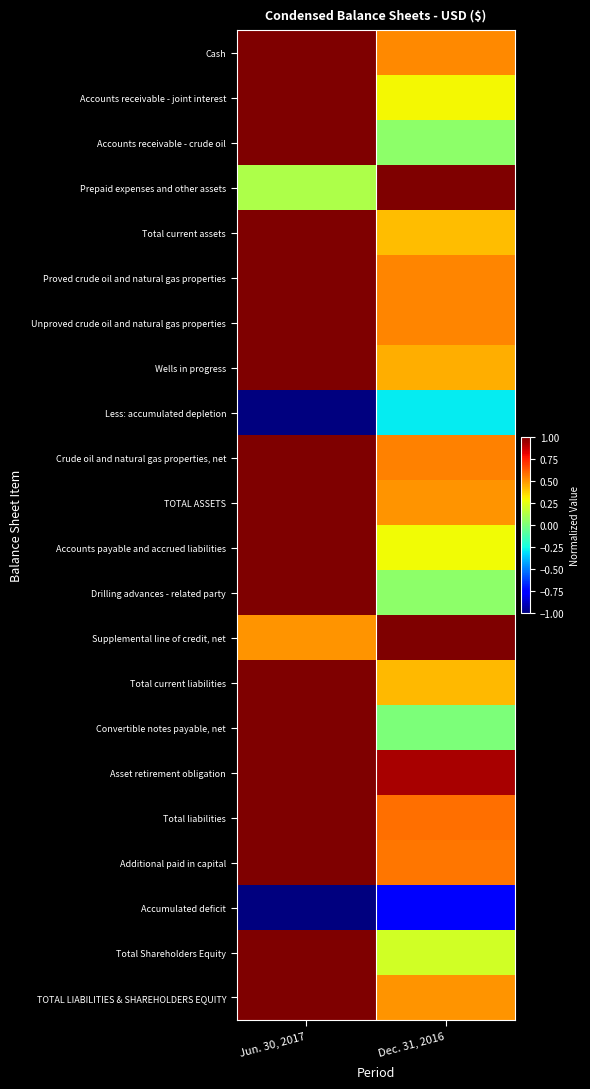

Reading left to right, extract all data points from this chart.

Cash: Jun. 30, 2017=1.0	Dec. 31, 2016=0.5
Accounts receivable - joint interest: Jun. 30, 2017=1.0	Dec. 31, 2016=0.3
Accounts receivable - crude oil: Jun. 30, 2017=1.0	Dec. 31, 2016=0.0
Prepaid expenses and other assets: Jun. 30, 2017=0.1	Dec. 31, 2016=1.0
Total current assets: Jun. 30, 2017=1.0	Dec. 31, 2016=0.4
Proved crude oil and natural gas properties: Jun. 30, 2017=1.0	Dec. 31, 2016=0.5
Unproved crude oil and natural gas properties: Jun. 30, 2017=1.0	Dec. 31, 2016=0.5
Wells in progress: Jun. 30, 2017=1.0	Dec. 31, 2016=0.4
Less: accumulated depletion: Jun. 30, 2017=-1.0	Dec. 31, 2016=-0.3
Crude oil and natural gas properties, net: Jun. 30, 2017=1.0	Dec. 31, 2016=0.5
TOTAL ASSETS: Jun. 30, 2017=1.0	Dec. 31, 2016=0.5
Accounts payable and accrued liabilities: Jun. 30, 2017=1.0	Dec. 31, 2016=0.3
Drilling advances - related party: Jun. 30, 2017=1.0	Dec. 31, 2016=0.0
Supplemental line of credit, net: Jun. 30, 2017=0.5	Dec. 31, 2016=1.0
Total current liabilities: Jun. 30, 2017=1.0	Dec. 31, 2016=0.4
Convertible notes payable, net: Jun. 30, 2017=1.0	Dec. 31, 2016=0.0
Asset retirement obligation: Jun. 30, 2017=1.0	Dec. 31, 2016=0.9
Total liabilities: Jun. 30, 2017=1.0	Dec. 31, 2016=0.6
Additional paid in capital: Jun. 30, 2017=1.0	Dec. 31, 2016=0.6
Accumulated deficit: Jun. 30, 2017=-1.0	Dec. 31, 2016=-0.8
Total Shareholders Equity: Jun. 30, 2017=1.0	Dec. 31, 2016=0.2
TOTAL LIABILITIES & SHAREHOLDERS EQUITY: Jun. 30, 2017=1.0	Dec. 31, 2016=0.5